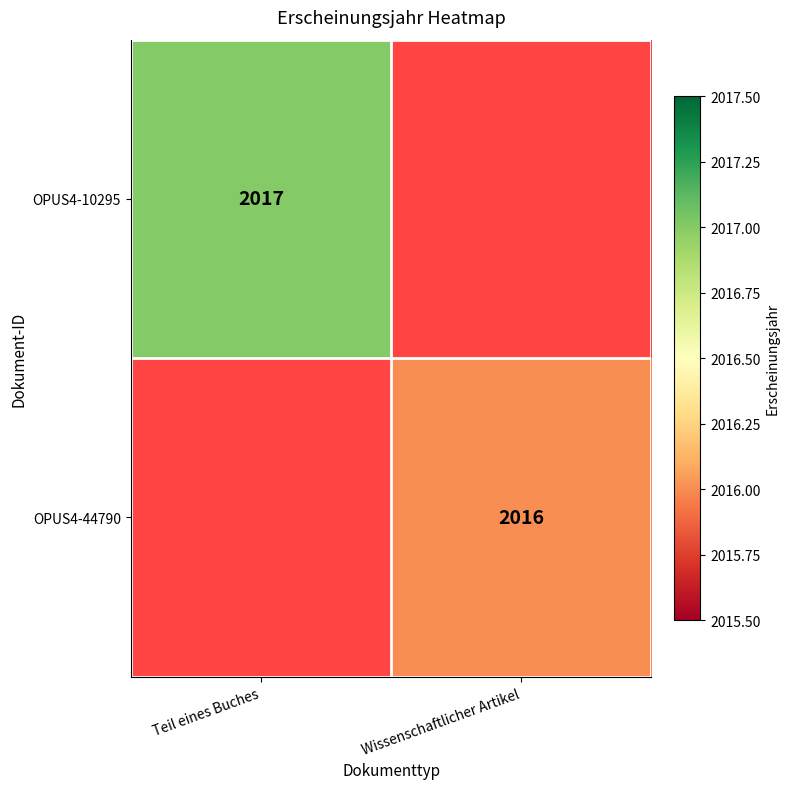

True or false: OPUS4-10295 has a value of 1086 at Teil eines Buches.

False